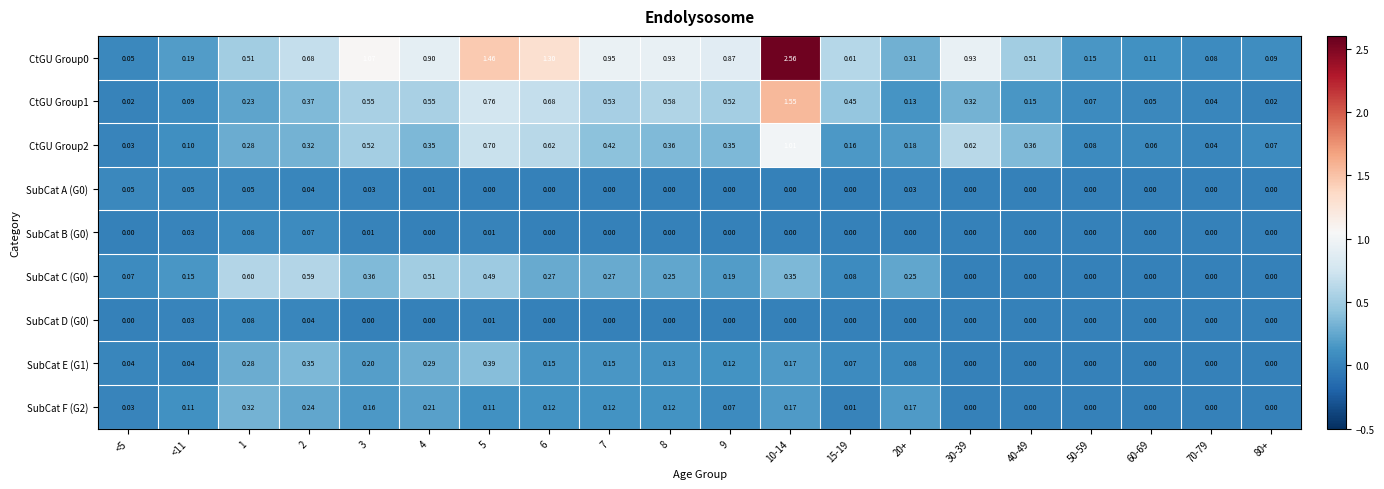

Which series has the largest range (max minus min)?

CtGU Group0